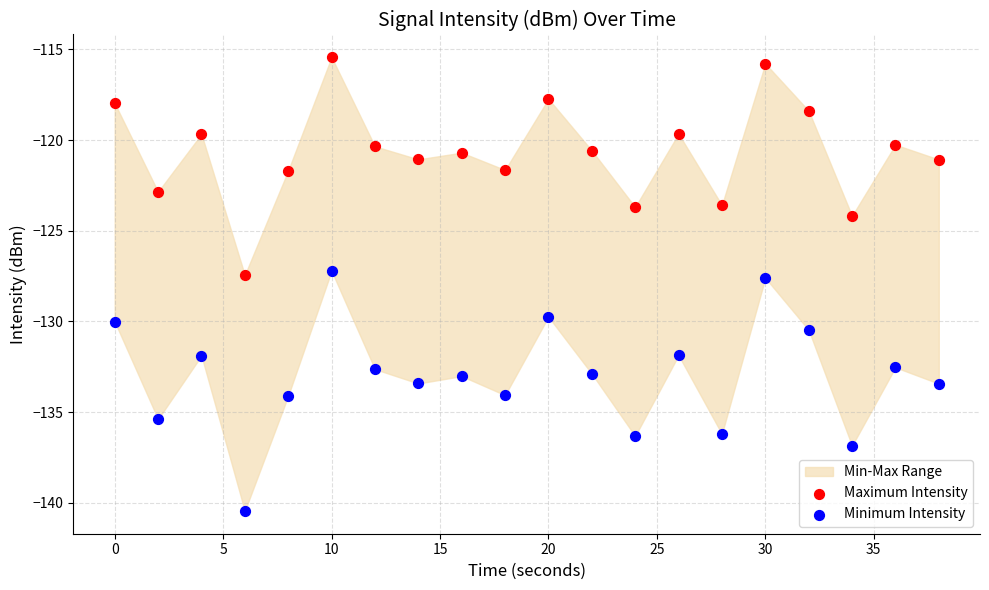

What is the X range (max minus min) for the scatter plot?

38.0